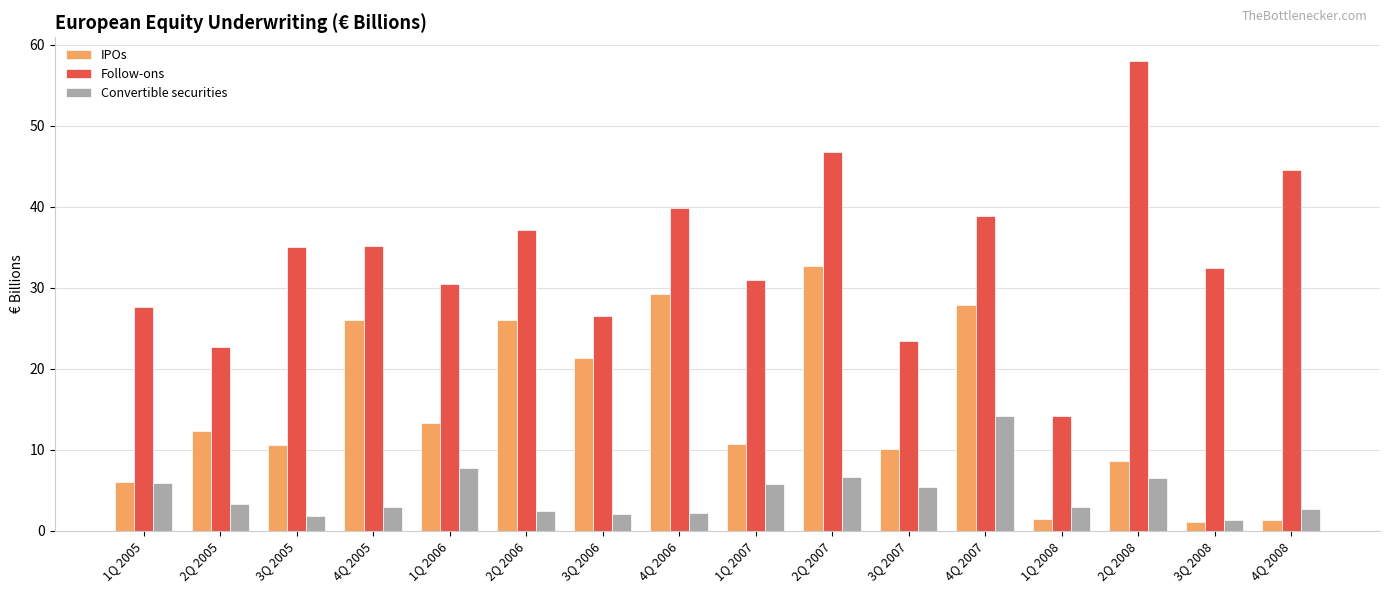

Between 2Q 2005 and 4Q 2006, which series saw the biggest shift?

Follow-ons